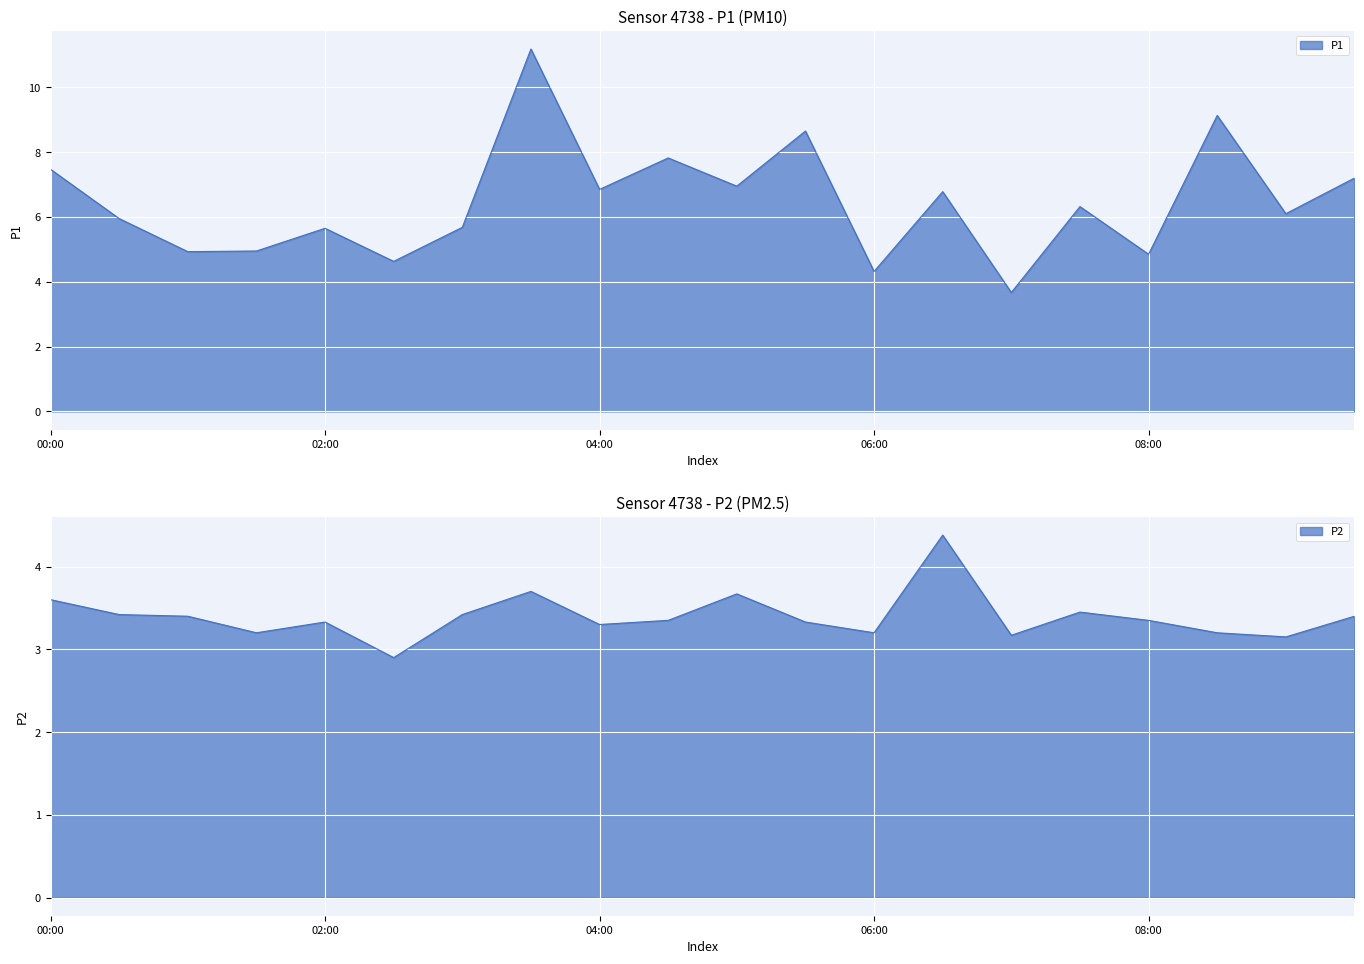

Reading left to right, transcribe all the data shown in this chart.

P1: 00:00=7.5	00:30=6.0	01:00=4.9	01:30=5.0	02:00=5.7	02:30=4.6	03:00=5.7	03:30=11.2	04:00=6.8	04:30=7.8	05:00=7.0	05:30=8.7	06:00=4.3	06:30=6.8	07:00=3.7	07:30=6.3	08:00=4.8	08:30=9.1	09:00=6.1	09:30=7.2
P2: 00:00=3.6	00:30=3.4	01:00=3.4	01:30=3.2	02:00=3.3	02:30=2.9	03:00=3.4	03:30=3.7	04:00=3.3	04:30=3.4	05:00=3.7	05:30=3.3	06:00=3.2	06:30=4.4	07:00=3.2	07:30=3.5	08:00=3.4	08:30=3.2	09:00=3.1	09:30=3.4